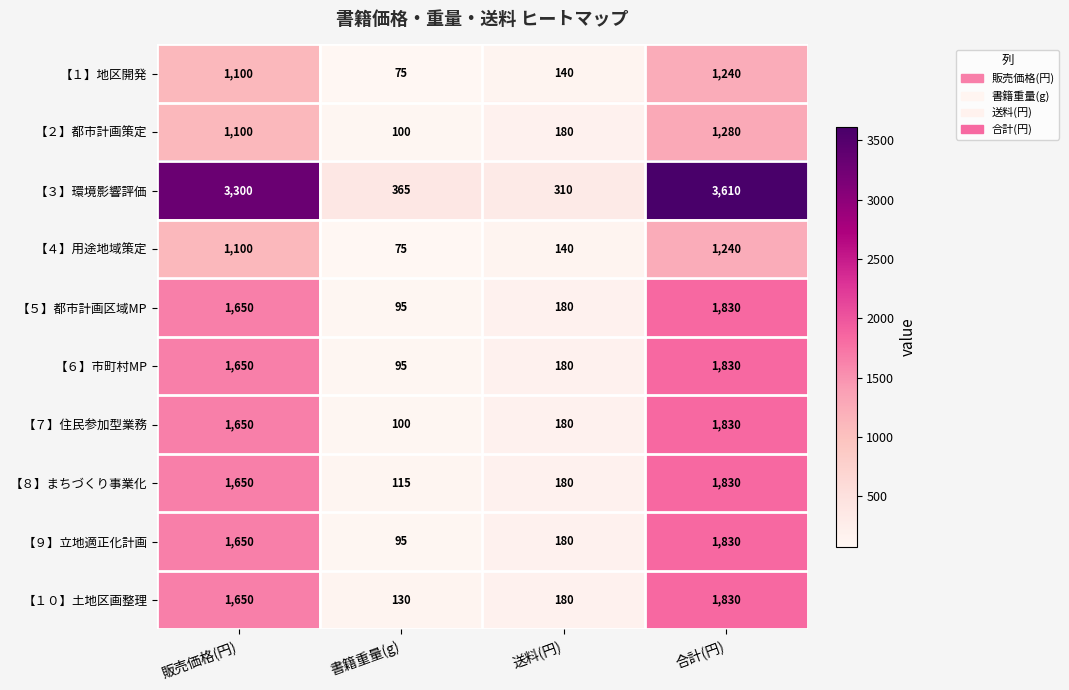

At which category does the chart reach its peak across all series?

合計(円)